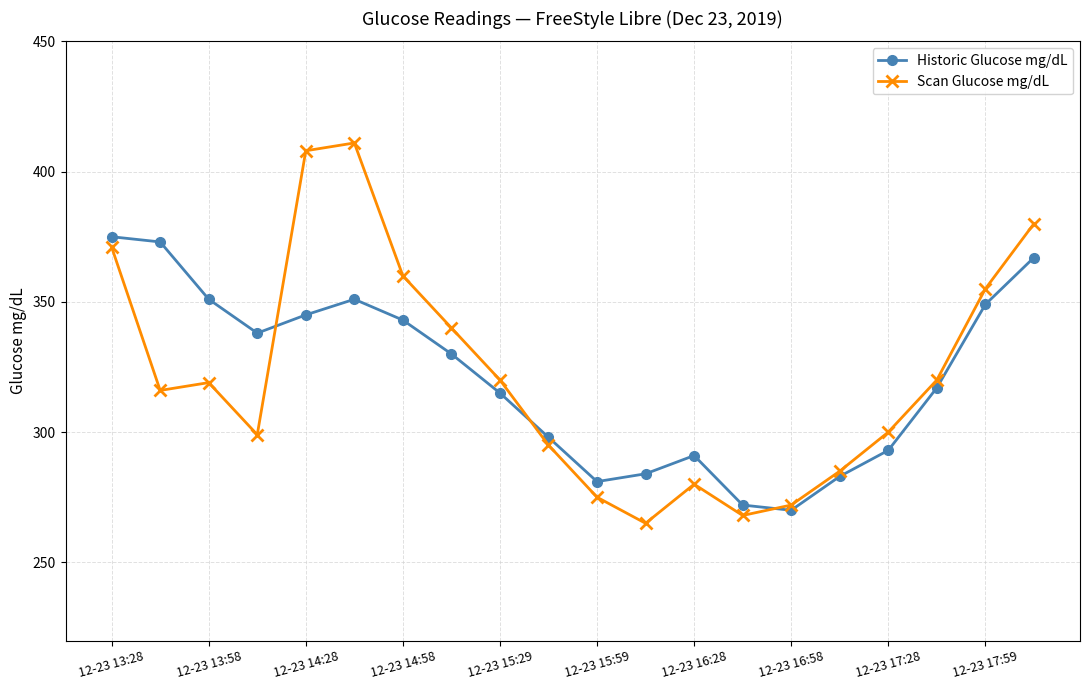

What is the maximum value for Historic Glucose mg/dL?

375